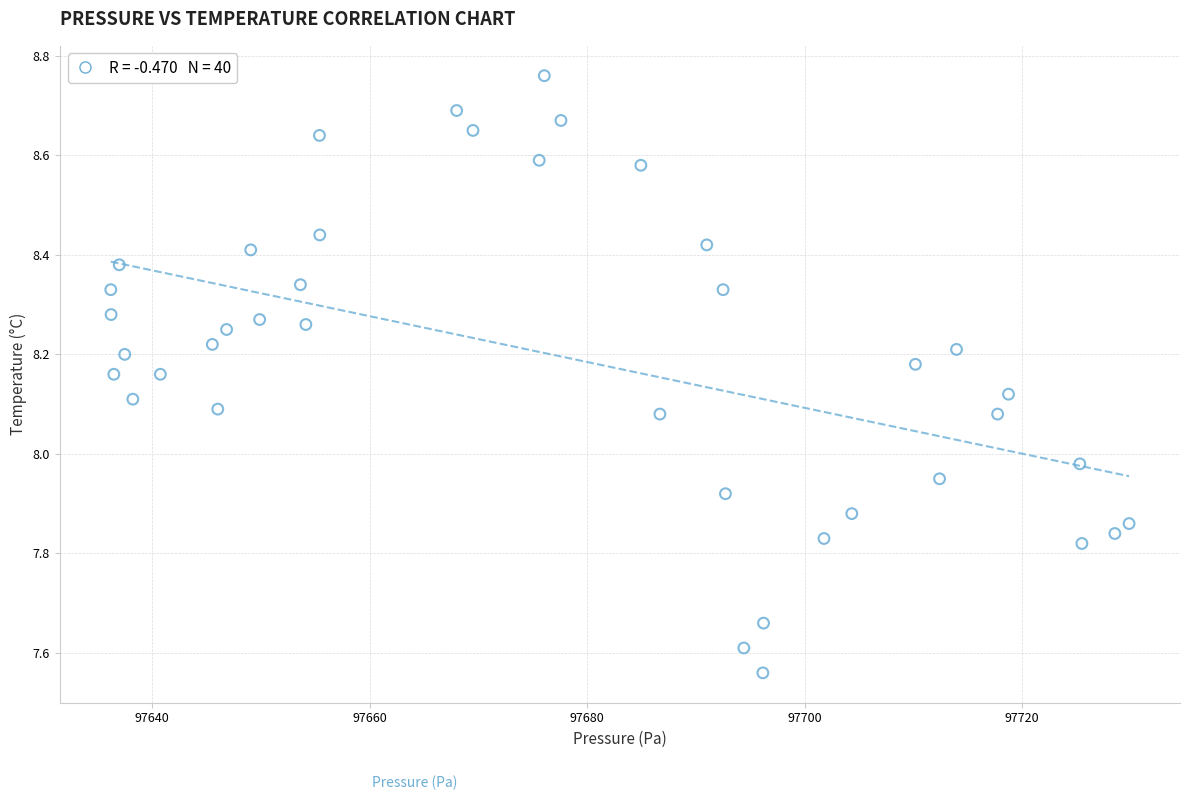

What is the range of X values (max minus min)?

93.6